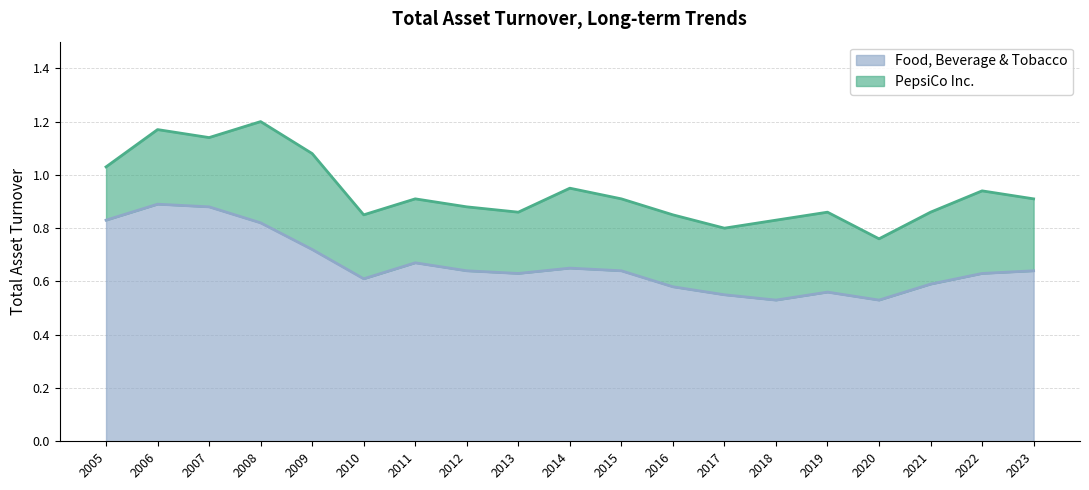

Rank the series by their maximum value, from highest to lowest.

PepsiCo Inc., Food, Beverage & Tobacco